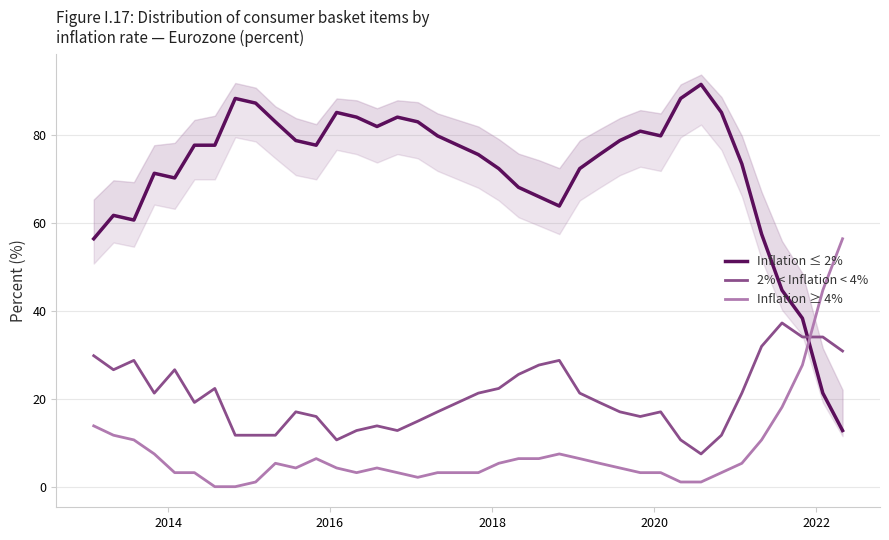

True or false: Inflation ≥ 4% and 2% < Inflation < 4% intersect in this chart.

True